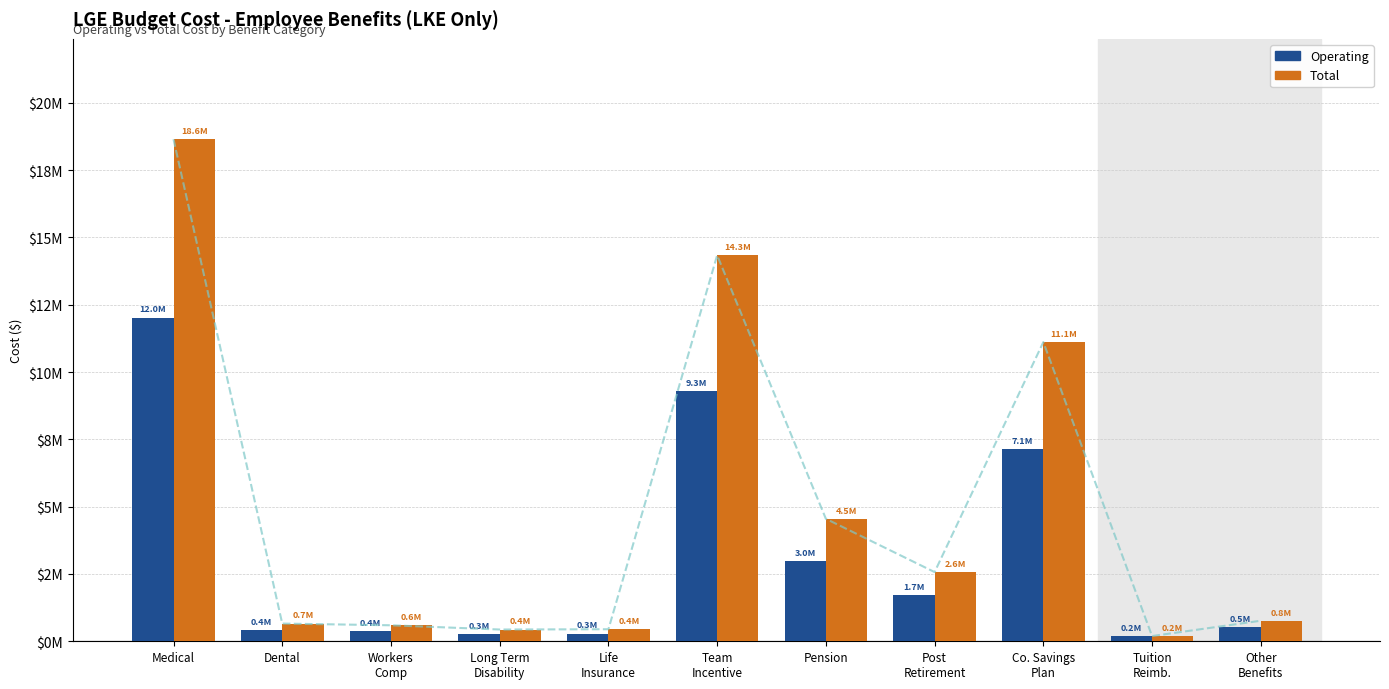

The value of Operating at Tuition
Reimb. is 193809.9. True or false?

True